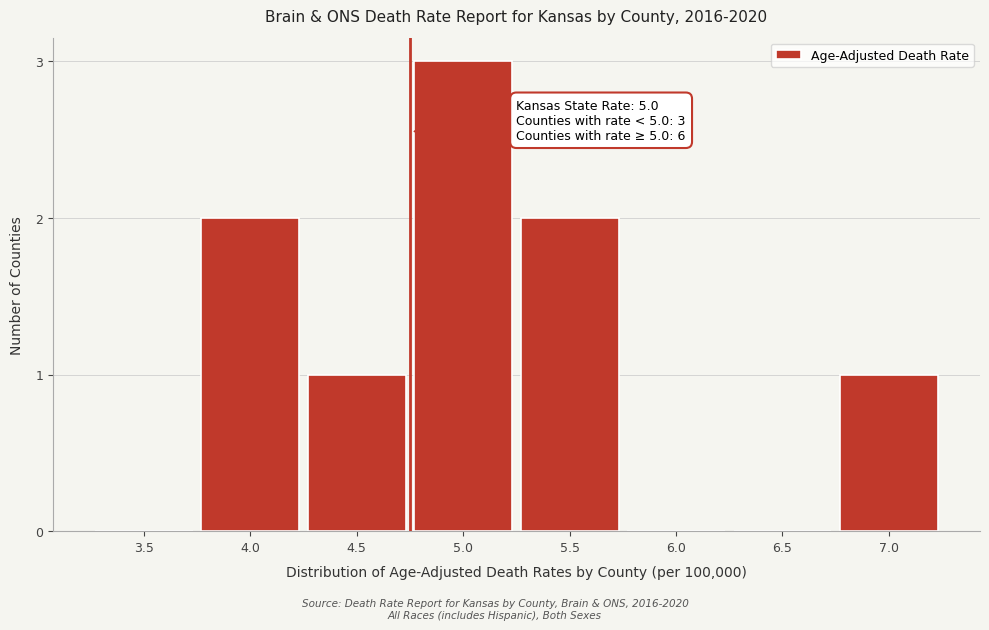

Reading right to left, transcribe all the data shown in this chart.

7.0=1	6.5=0	6.0=0	5.5=2	5.0=3	4.5=1	4.0=2	3.5=0